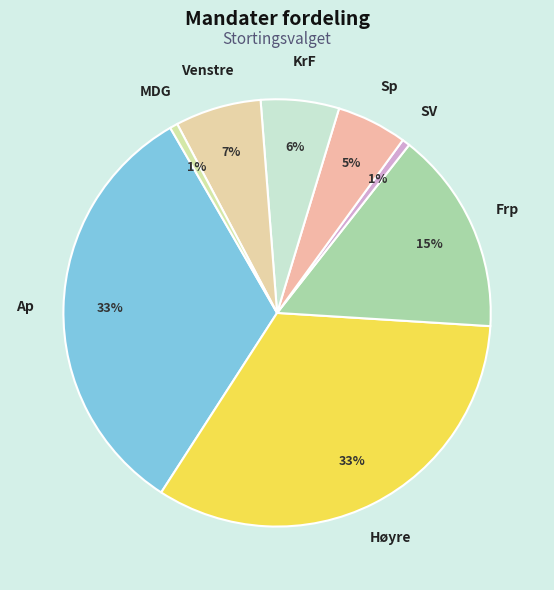

How many segments does this pie chart have?

8